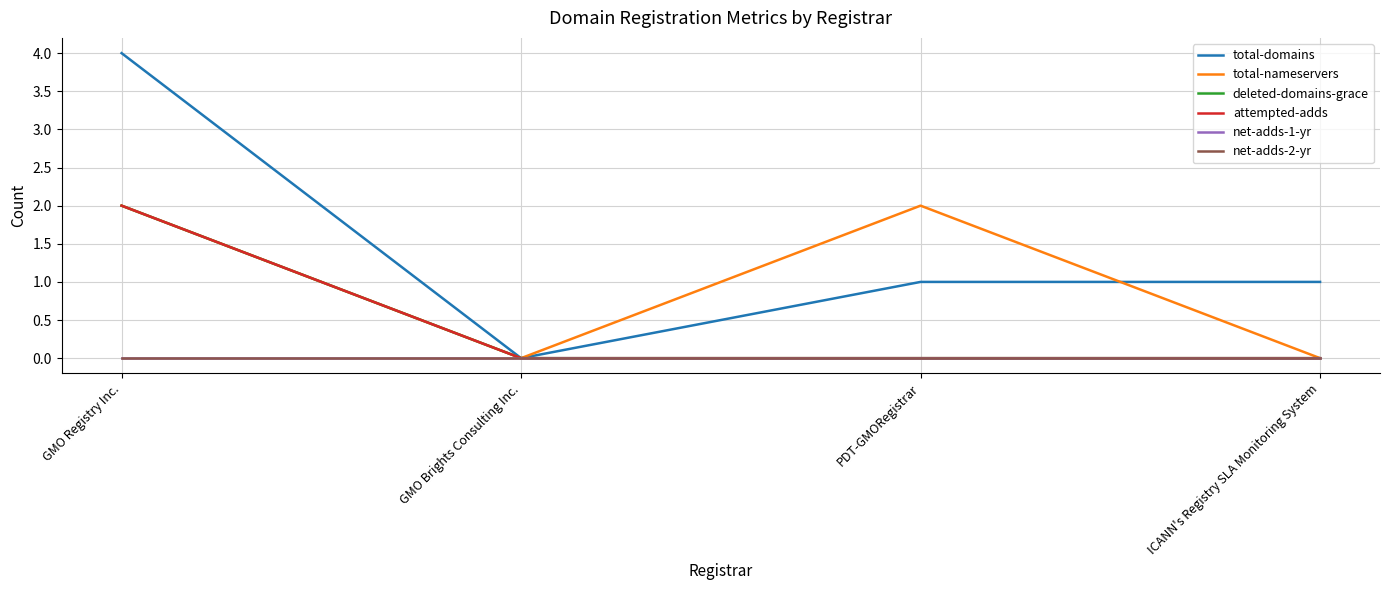

Is this an area chart (filled region under the line)?

No